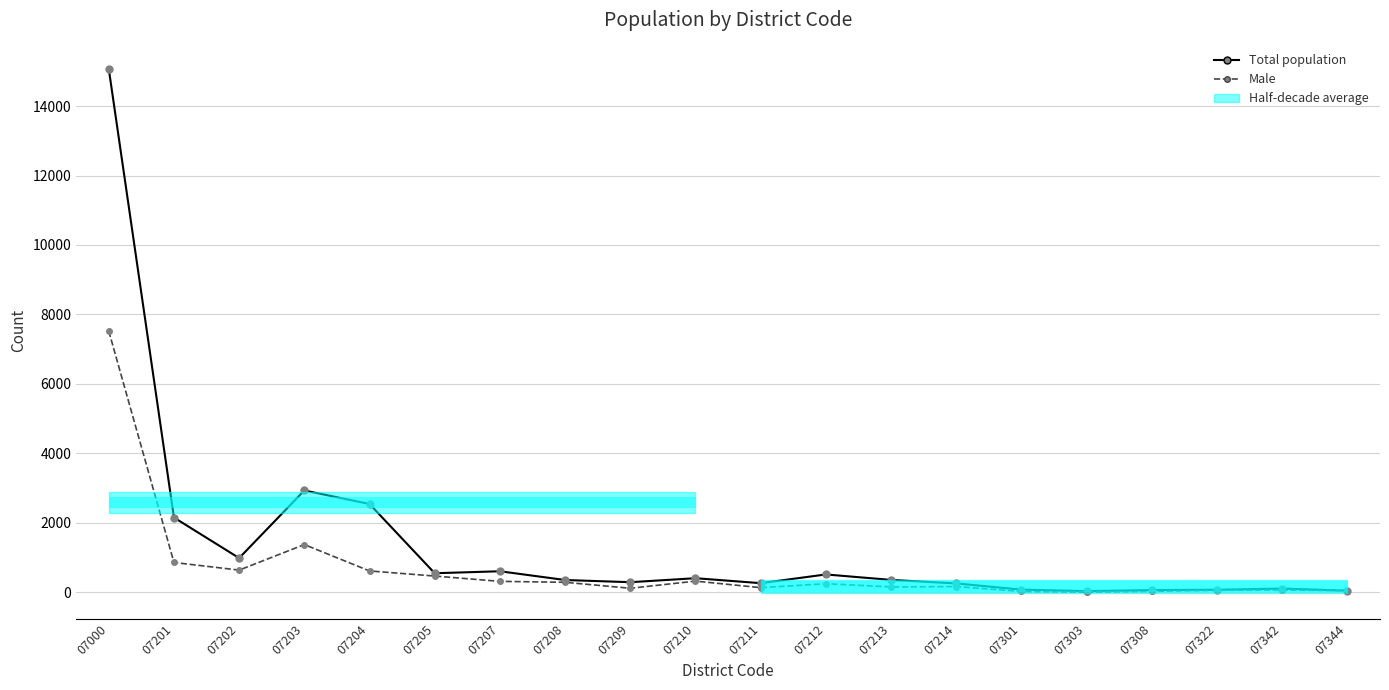

The value of Male at 07301 is 8. True or false?

False